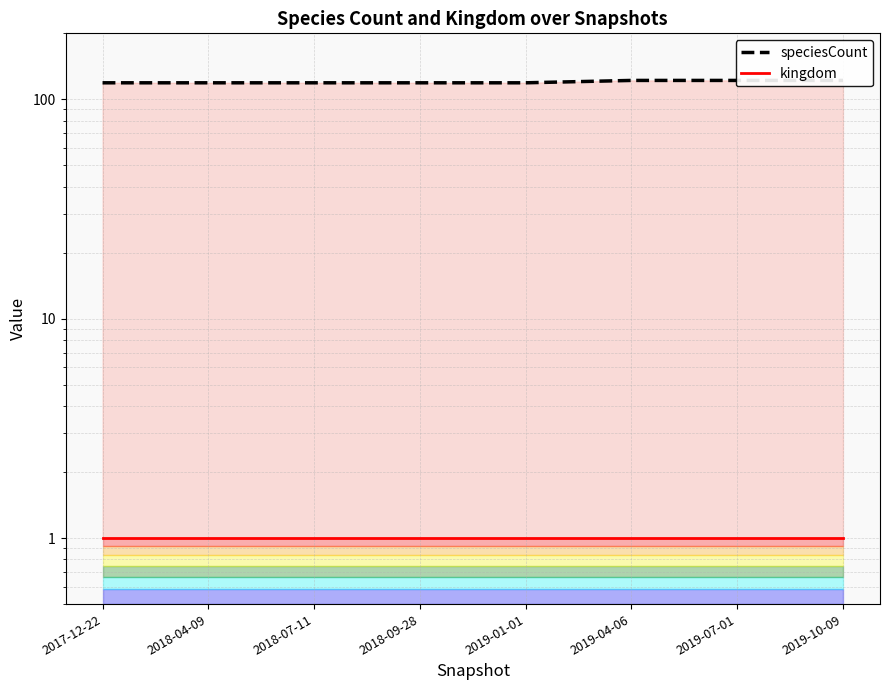

At which category does the chart reach its minimum across all series?

2017-12-22